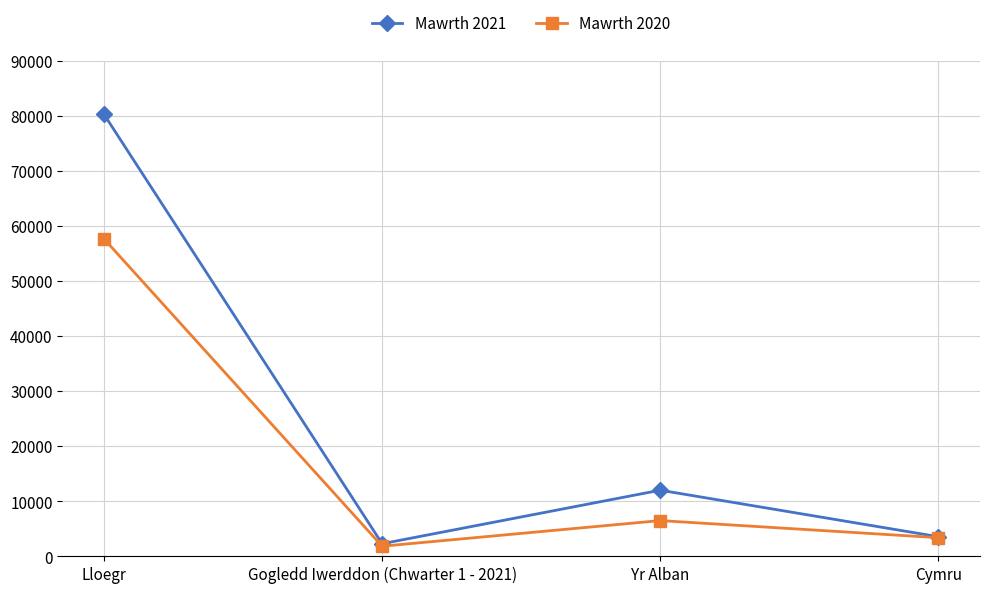

Is the value of Mawrth 2021 at Yr Alban greater than the value of Mawrth 2020 at Gogledd Iwerddon (Chwarter 1 - 2021)?

Yes